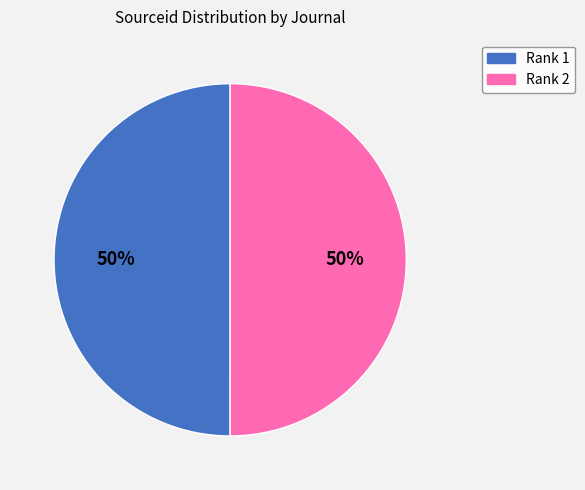

What is the ratio of the value at Rank 2 to the value at Rank 1?

1.0